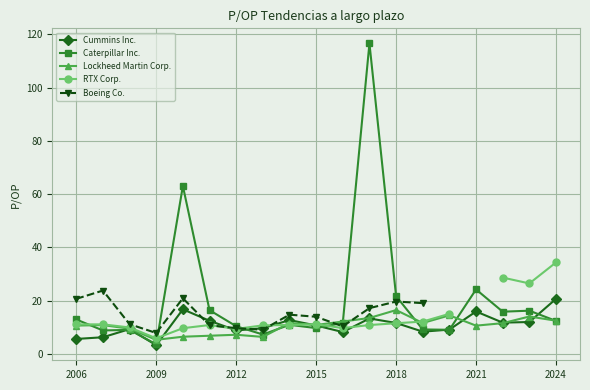

What is the minimum value for Lockheed Martin Corp.?

5.3